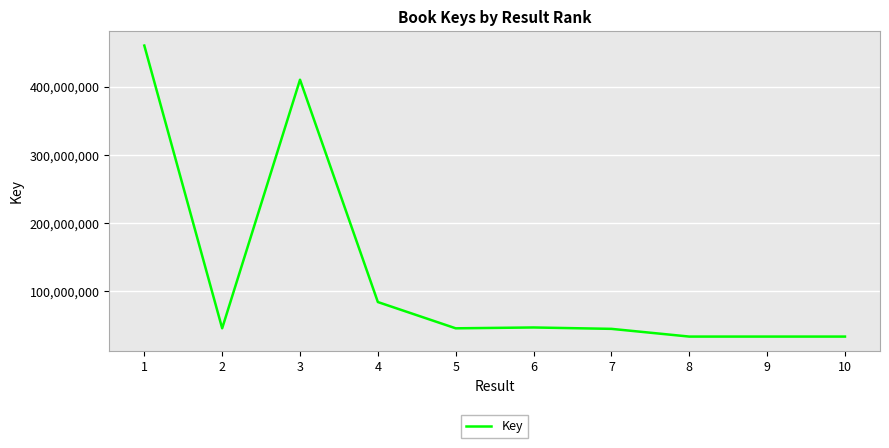

What is the greatest value displayed?

460377345